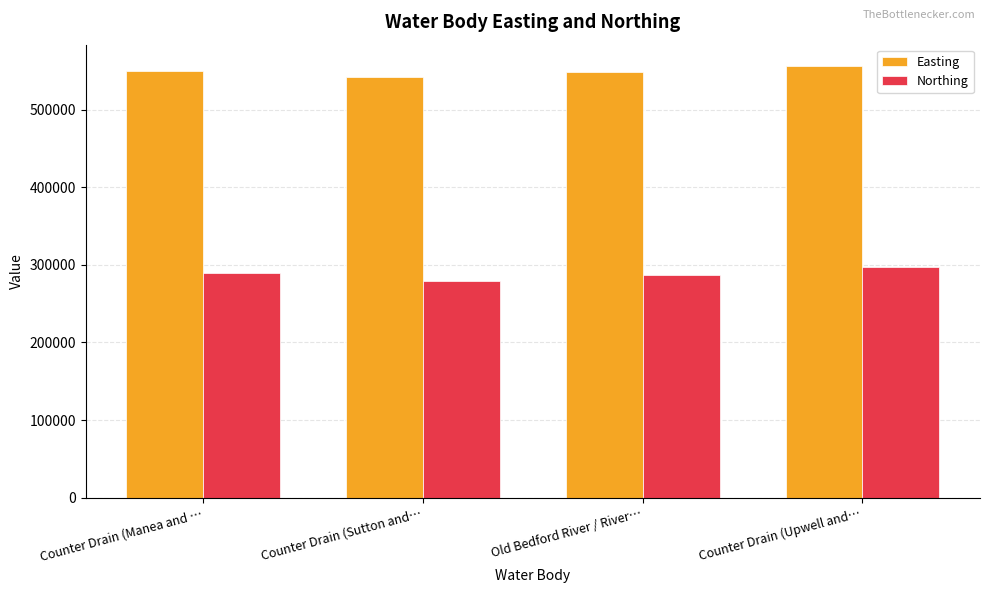

Is the value of Easting at Old Bedford River / River… greater than the value of Northing at Old Bedford River / River…?

Yes